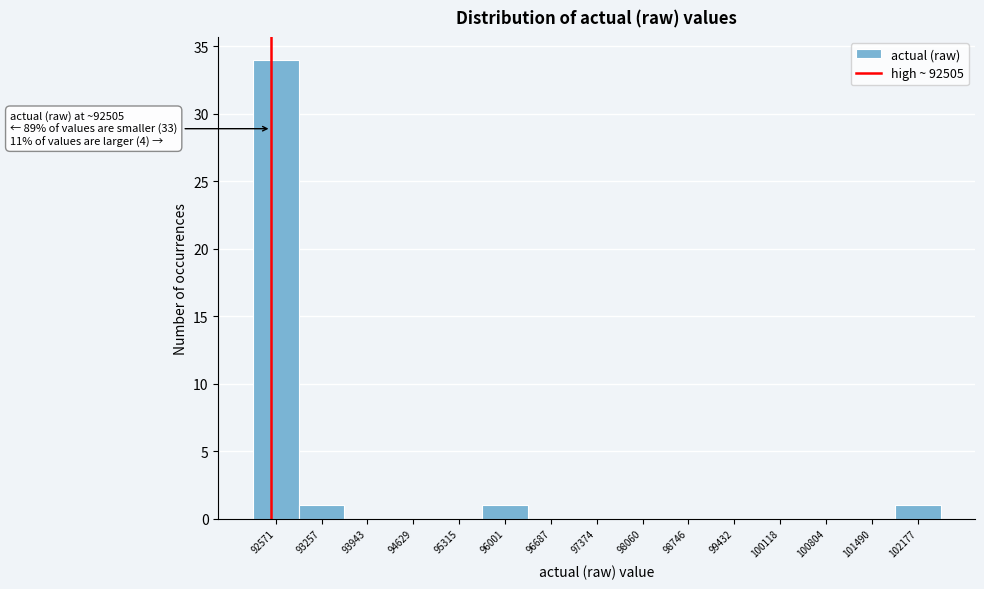

Which range on the x-axis has the tallest bar?

92200 to 92900